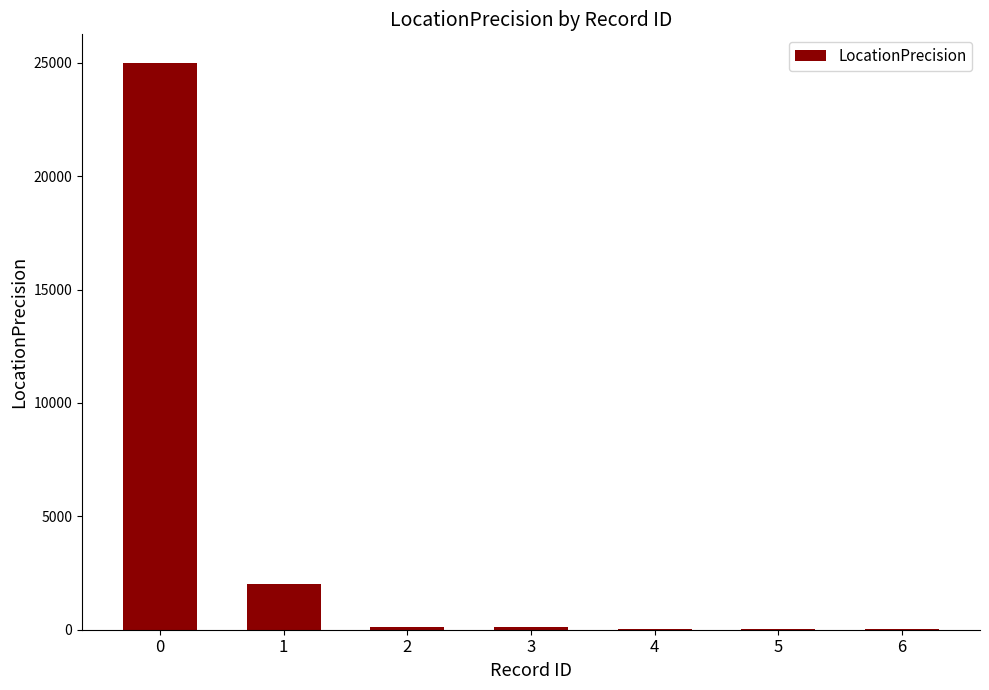

The value at 0 is 8300. True or false?

False